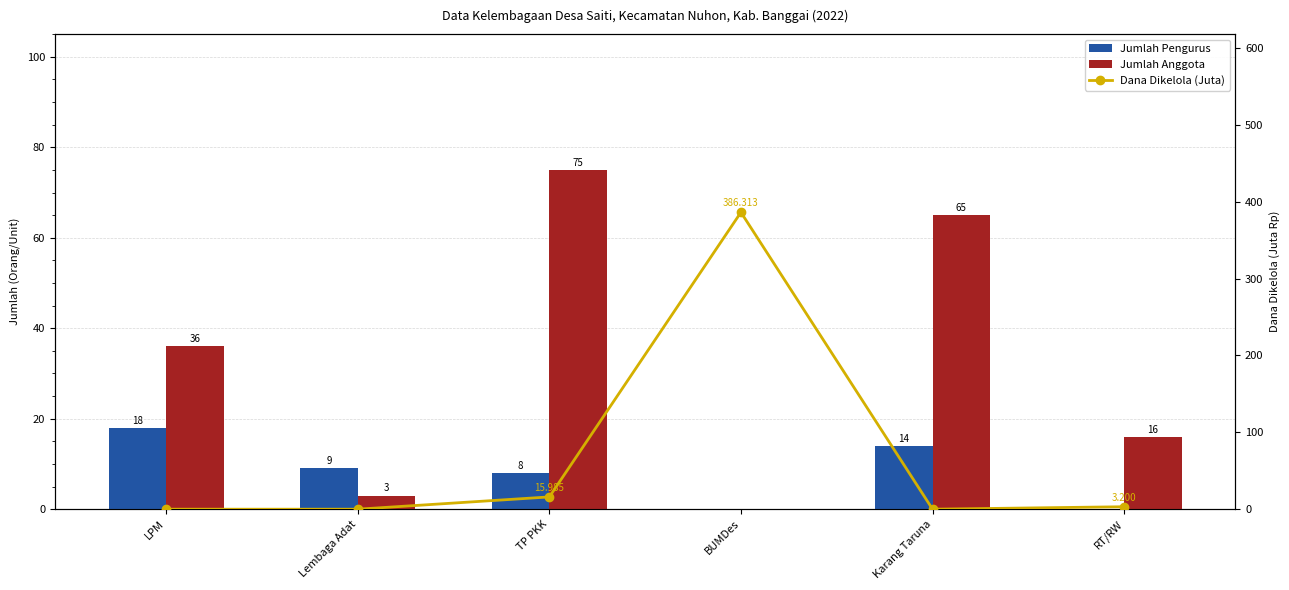

Reading right to left, what are all the values shown in this chart?

Jumlah Pengurus: 0.0	14.0	0.0	8.0	9.0	18.0
Jumlah Anggota: 16.0	65.0	0.0	75.0	3.0	36.0
Dana Dikelola (Juta): 3.2	0.0	386.3	16.0	0.0	0.0